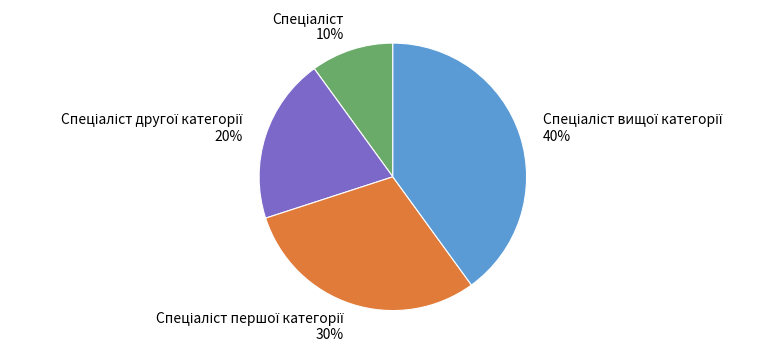

To the nearest percent, what is the average slice percentage?

25%